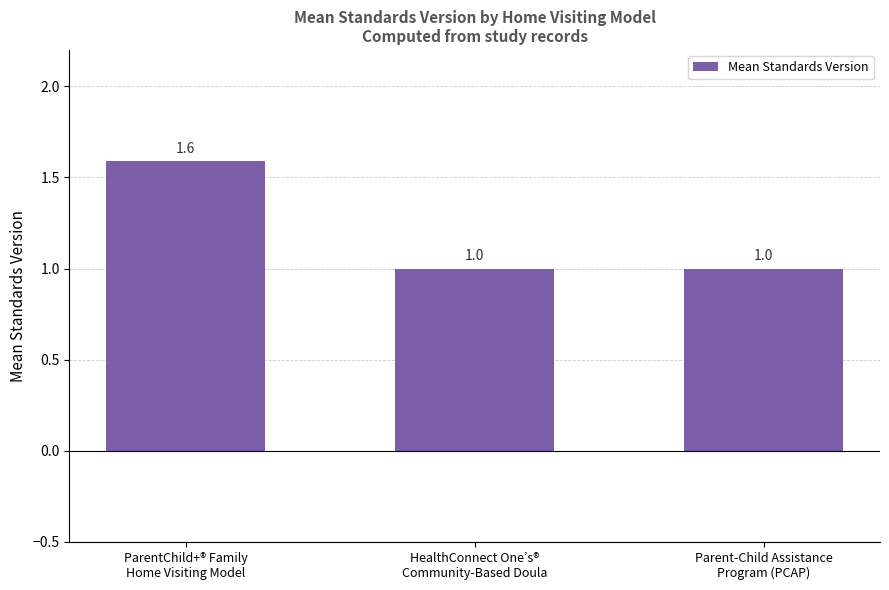

What position from the left is Parent-Child Assistance
Program (PCAP)?

3